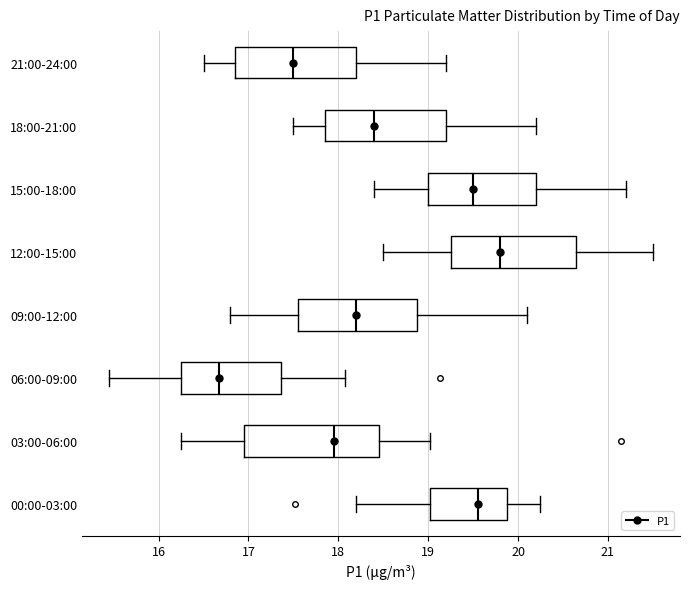

Reading bottom to top, read every box against the x-axis: the position of its median line, the range the box covers, and the ends of its whiskers. The values are not printed on the chart, so give them approximately, as read against the axis.

00:00-03:00: median 19.6, box 19.0 to 19.9, whiskers 18.2 to 20.3
03:00-06:00: median 18.0, box 17.0 to 18.5, whiskers 16.3 to 19.0
06:00-09:00: median 16.7, box 16.3 to 17.4, whiskers 15.5 to 18.1
09:00-12:00: median 18.2, box 17.6 to 18.9, whiskers 16.8 to 20.1
12:00-15:00: median 19.8, box 19.3 to 20.7, whiskers 18.5 to 21.5
15:00-18:00: median 19.5, box 19.0 to 20.2, whiskers 18.4 to 21.2
18:00-21:00: median 18.4, box 17.9 to 19.2, whiskers 17.5 to 20.2
21:00-24:00: median 17.5, box 16.9 to 18.2, whiskers 16.5 to 19.2